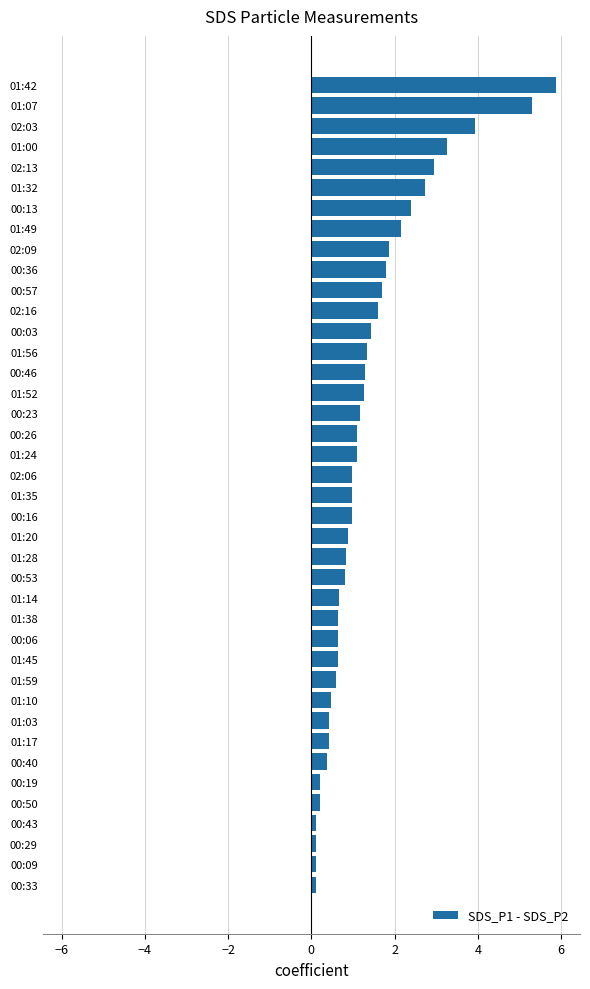

What is the difference between the values at 01:45 and 01:00?

2.6